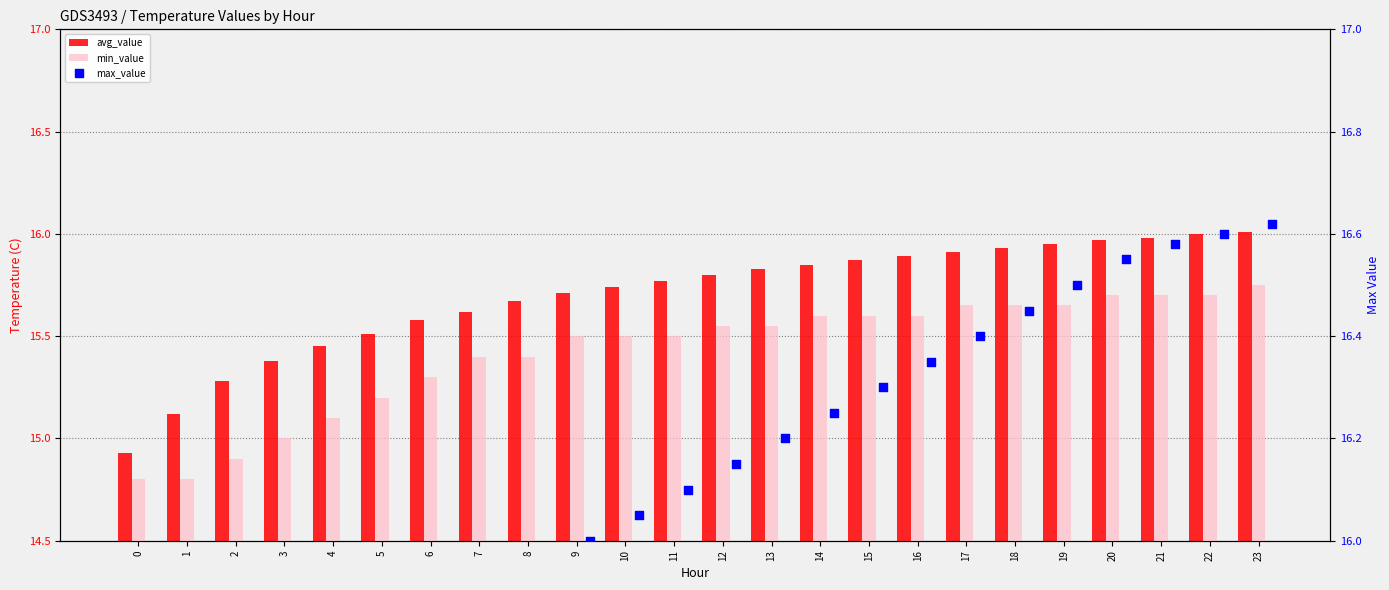

Which series has the widest spread of Y values?

max_value